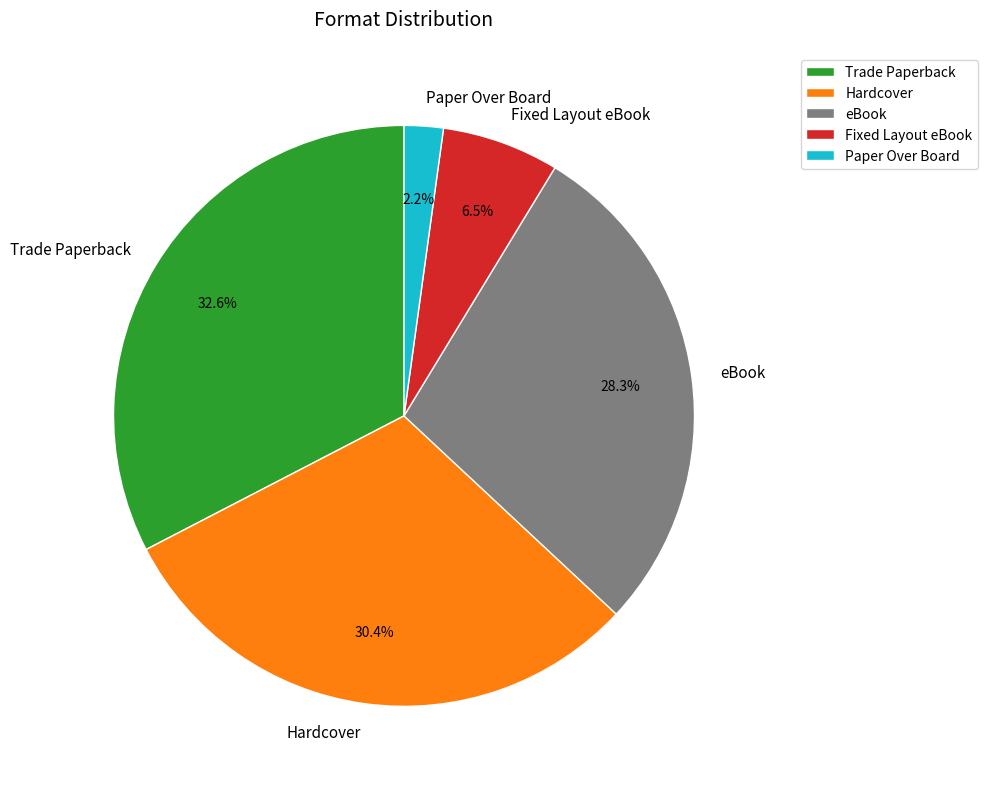

To the nearest percent, what is the average slice percentage?

20%